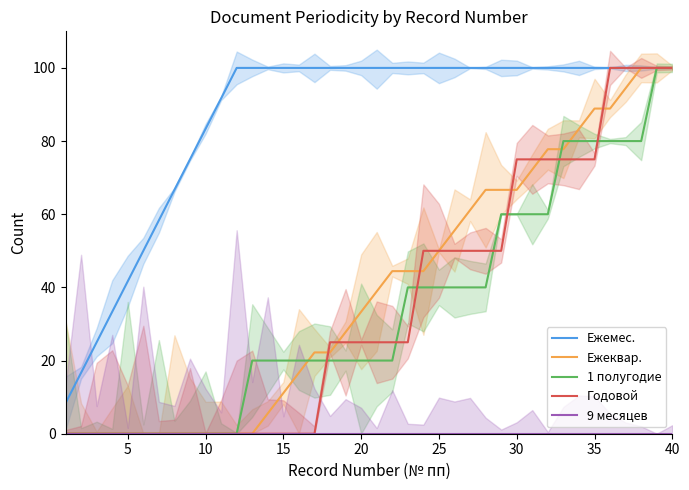

How many lines are shown in the chart?

5